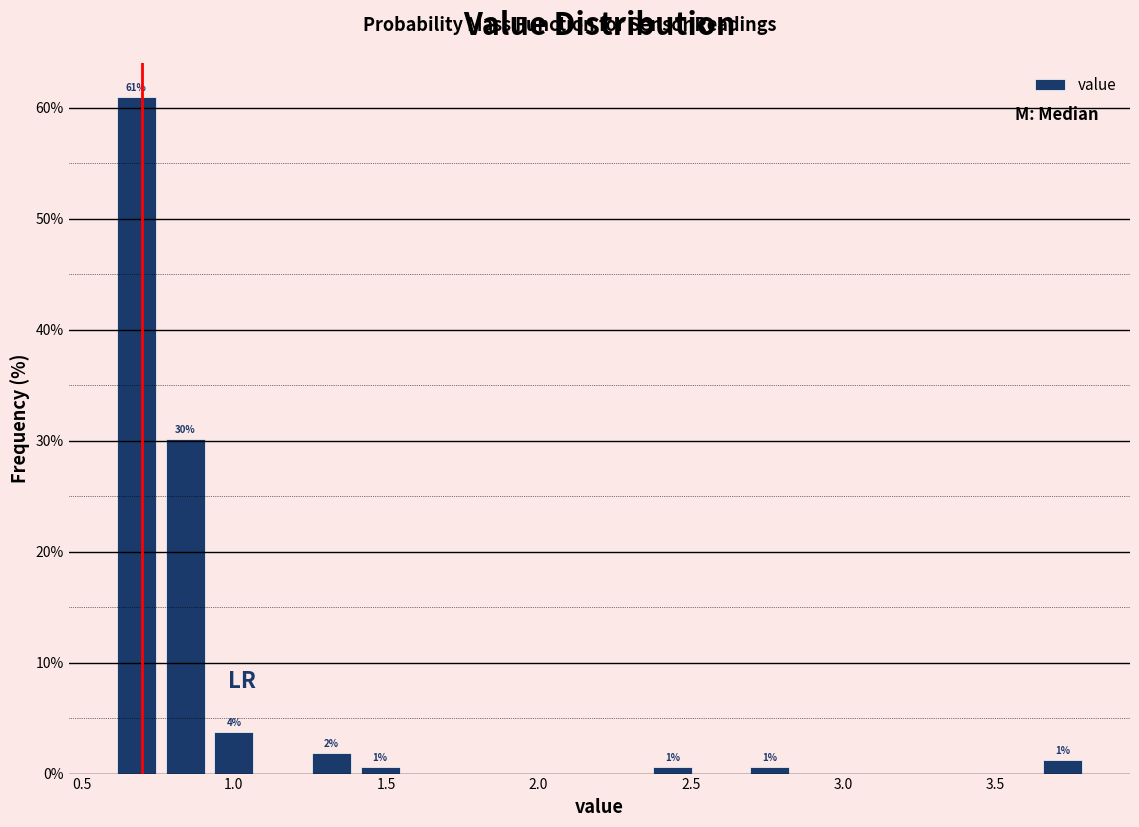

Read against the x-axis, roughly where is the centre of the tallest bar?

0.70